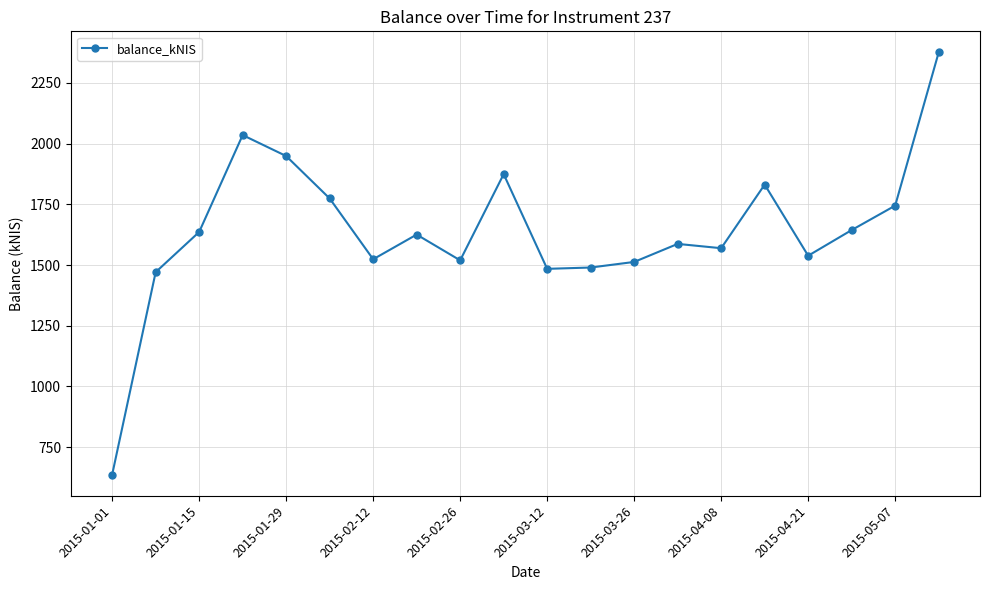

What is the average value?

1641.0